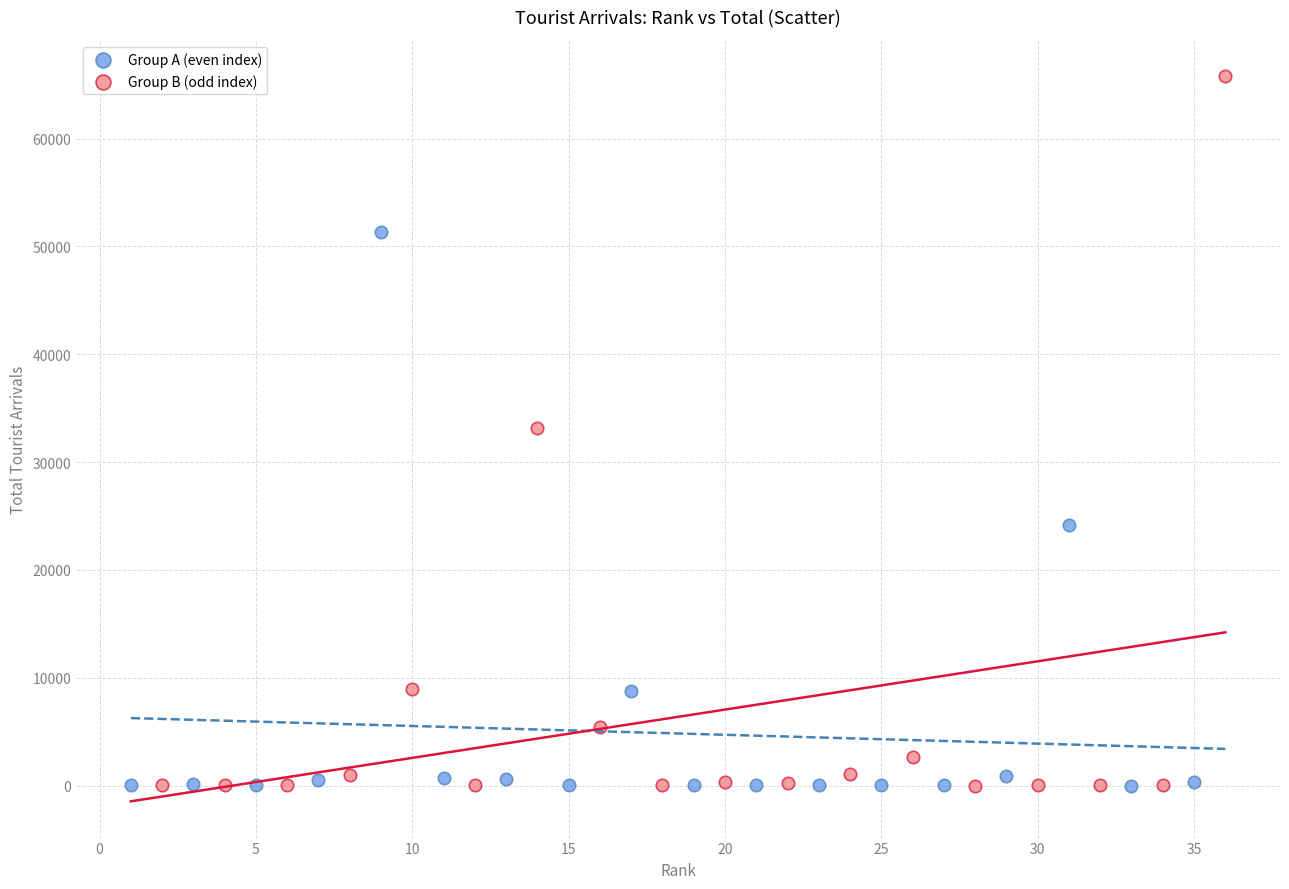

Which series contains the highest Y value?

Group B (odd index)